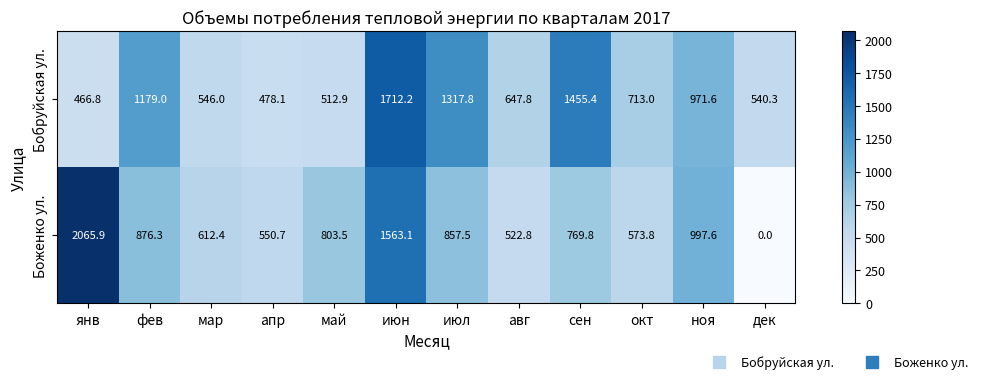

What is the greatest value displayed?

2065.9